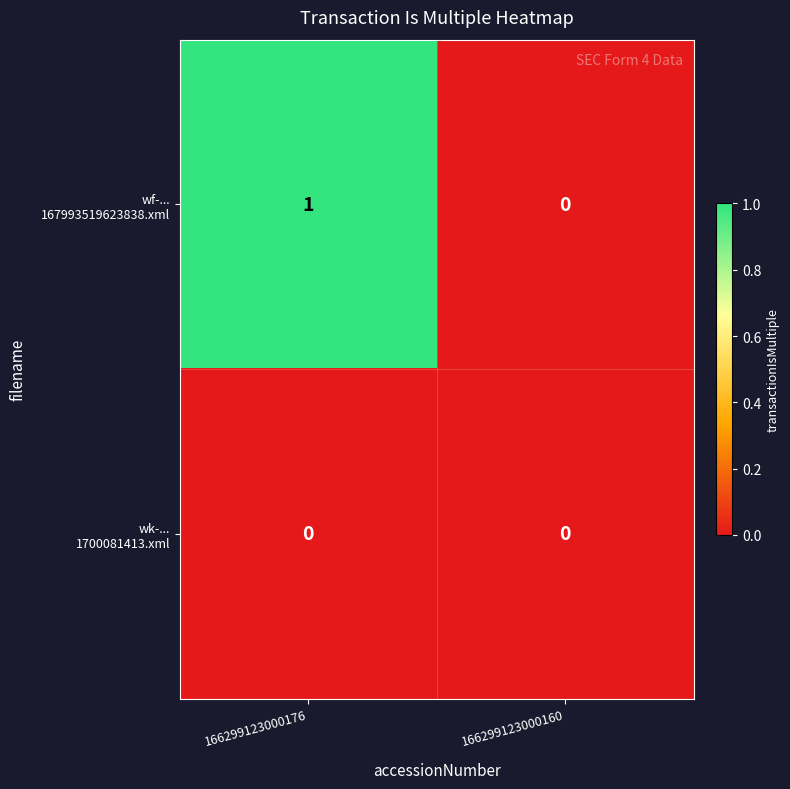

What is the total value across all series at 166299123000176?

1